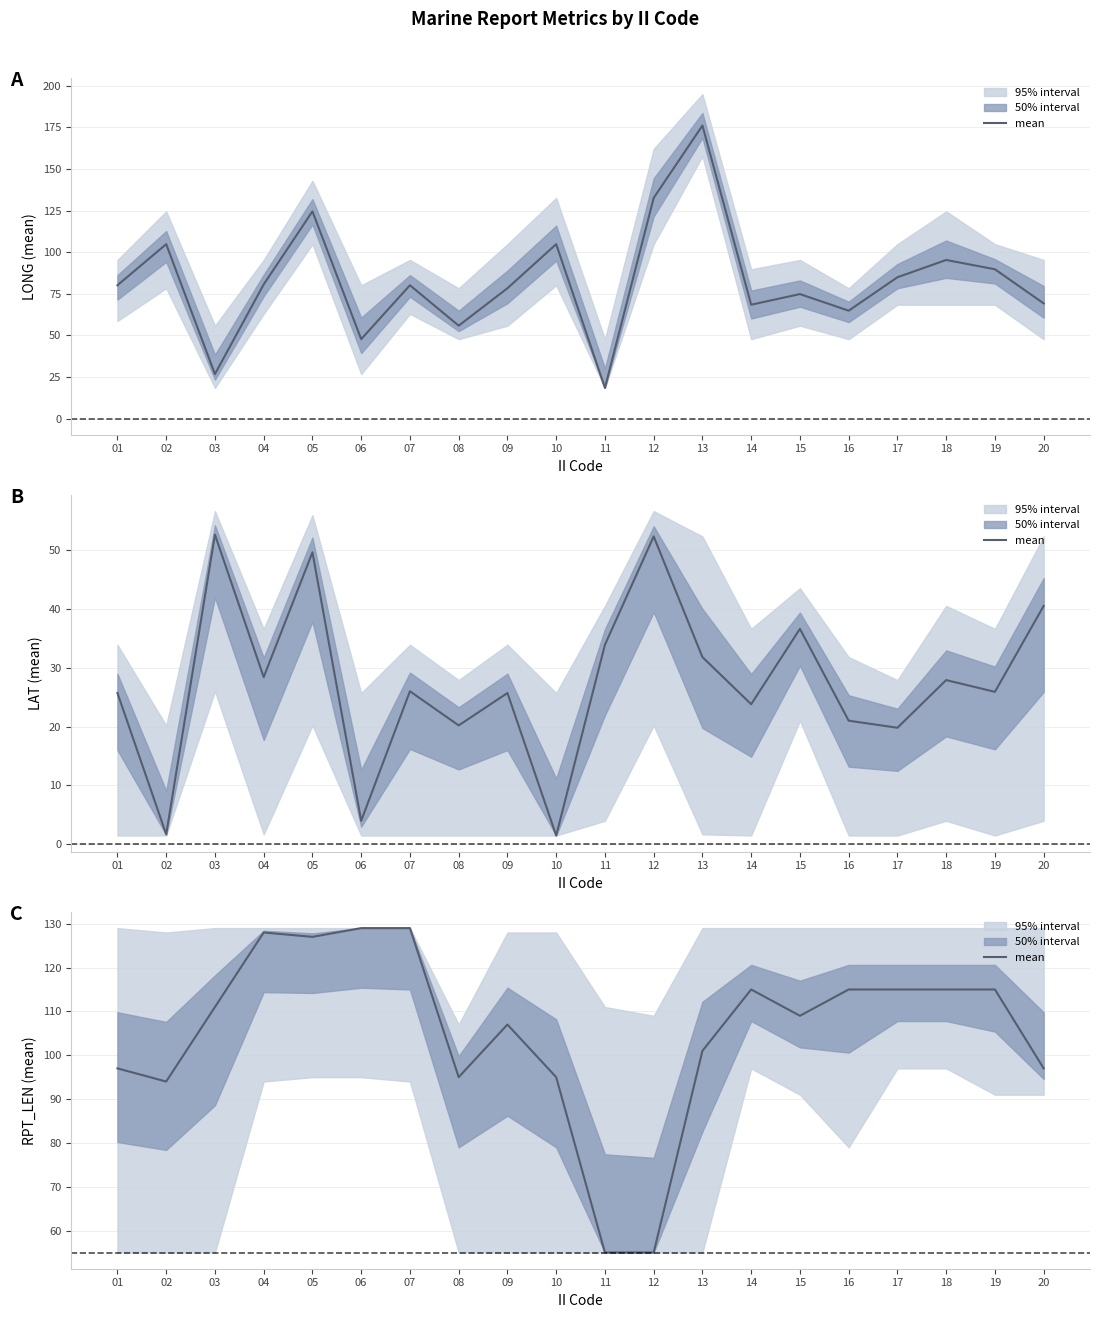

The chart shows a value of 115 at 14. True or false?

True